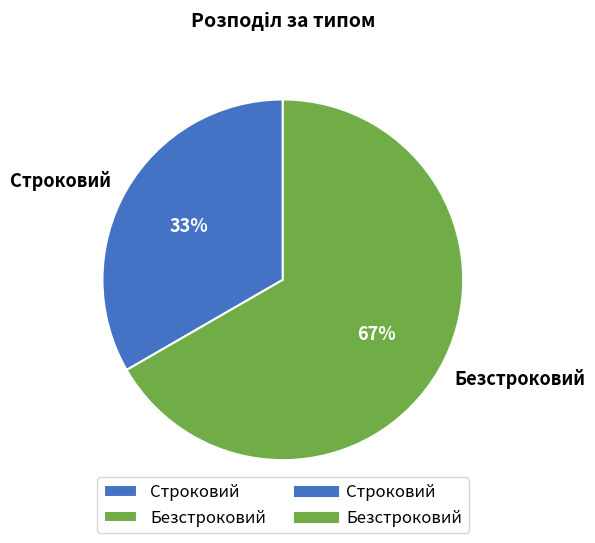

Rank the categories by value from highest to lowest.

Безстроковий, Строковий